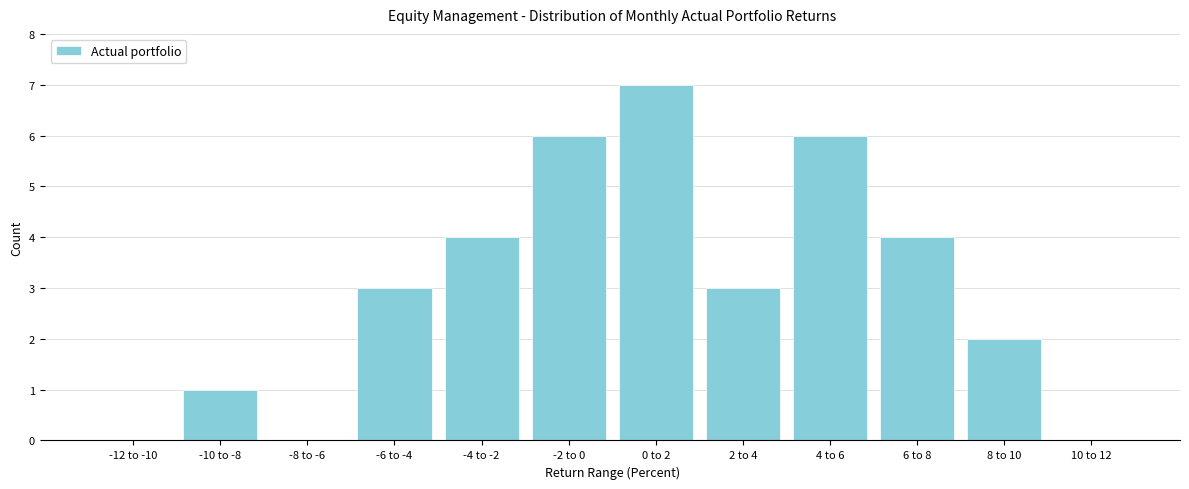

Reading left to right, what are all the values shown in this chart?

-12 to -10=0	-10 to -8=1	-8 to -6=0	-6 to -4=3	-4 to -2=4	-2 to 0=6	0 to 2=7	2 to 4=3	4 to 6=6	6 to 8=4	8 to 10=2	10 to 12=0